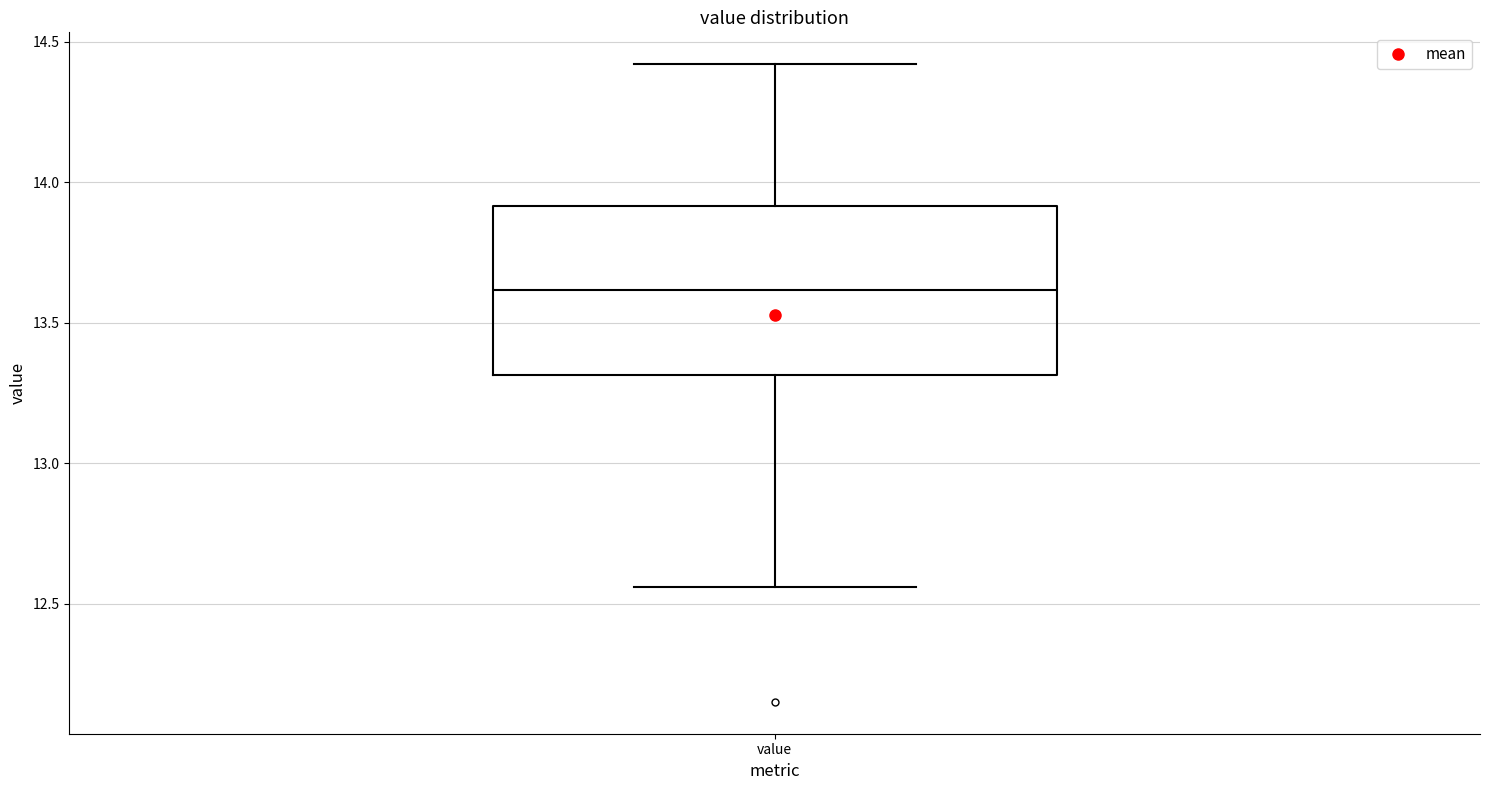

Transcribe this box plot: give where the median line is, the range the box spans, and where the two whiskers end, as read against the y-axis. The values are not printed on the chart, so give them approximately, as read against the axis.

median 13.60, box 13.30 to 13.90, whiskers 12.55 to 14.40